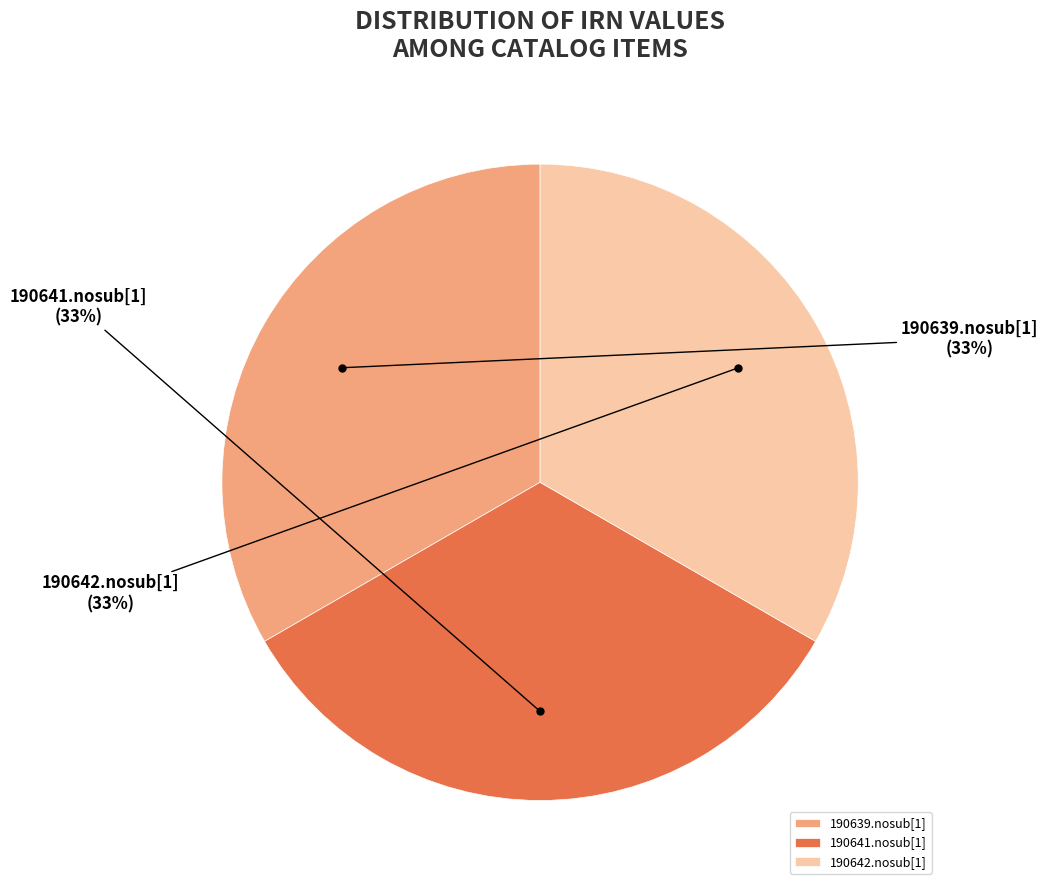

True or false: 190641.nosub[1] accounts for 33% of the total.

True